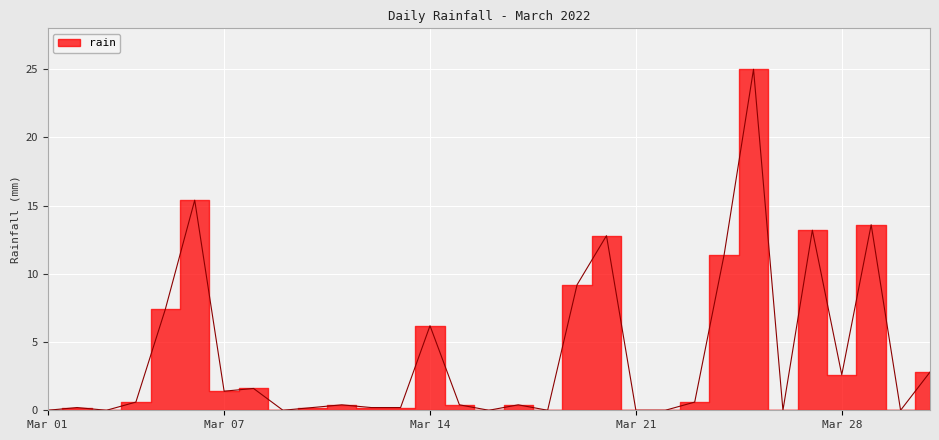

What is the change in value from 2022-03-05 to 2022-03-25?

+17.6